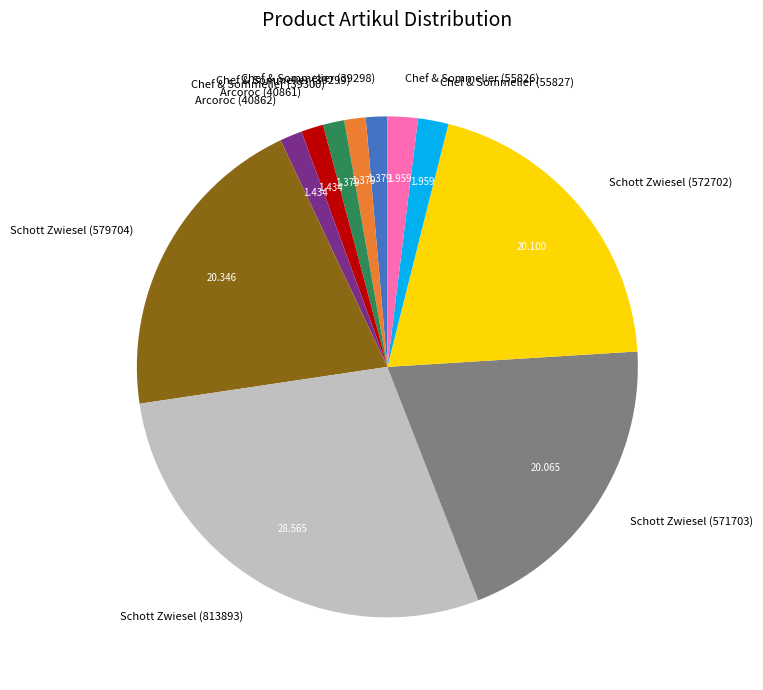

The Chef & Sommelier (55827) slice represents 2% of the pie. True or false?

True